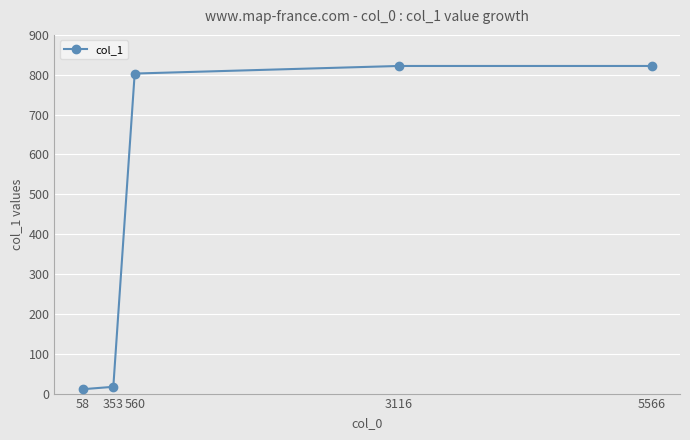

What is the average value?

495